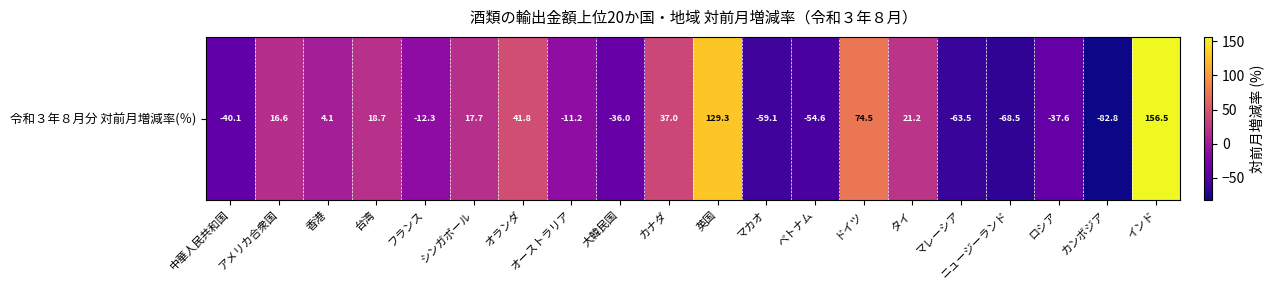

At which label does the data first exceed 4?

アメリカ合衆国